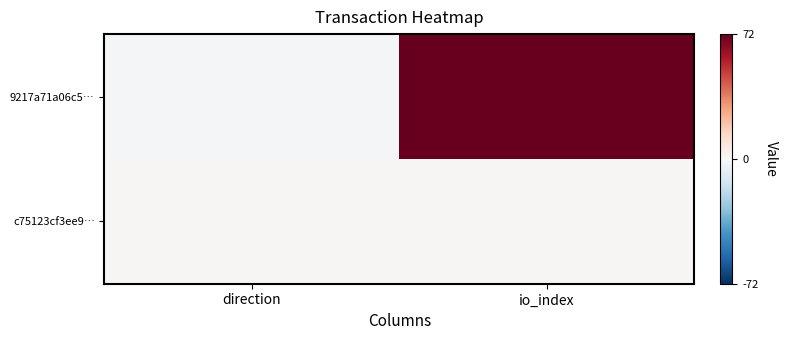

Reading right to left, transcribe all the data shown in this chart.

9217a71a06c5…: io_index=72	direction=-1
c75123cf3ee9…: io_index=1	direction=1